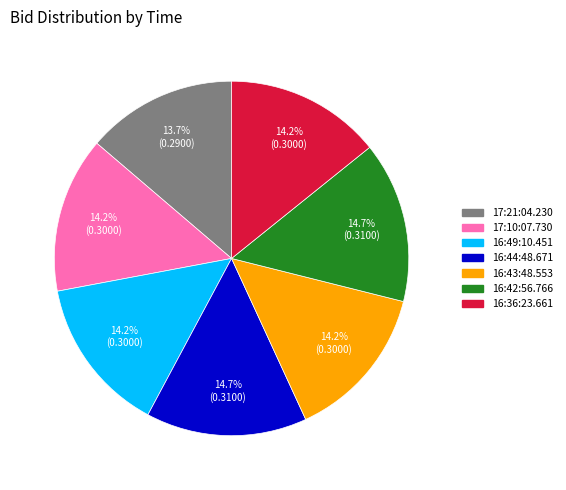

Is it true that 16:49:10.451 is 22% of the pie?

False